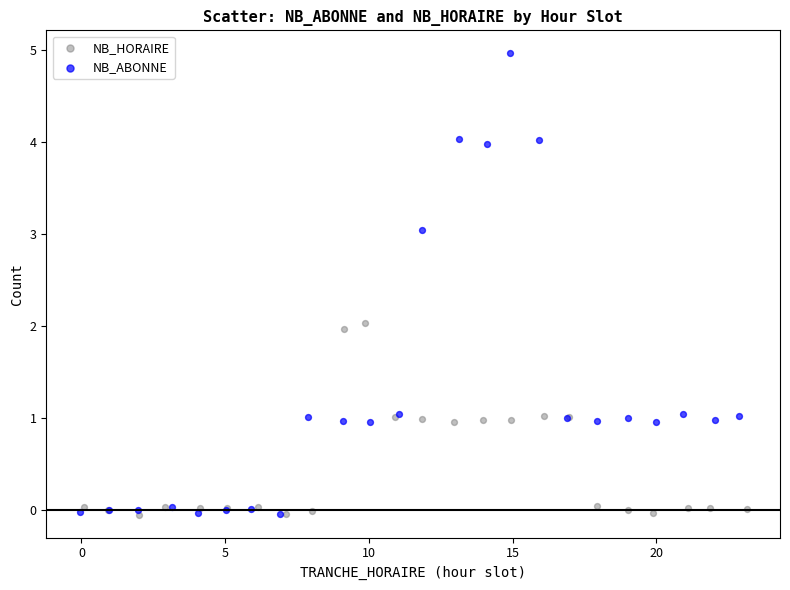

Which series contains the highest Y value?

NB_ABONNE